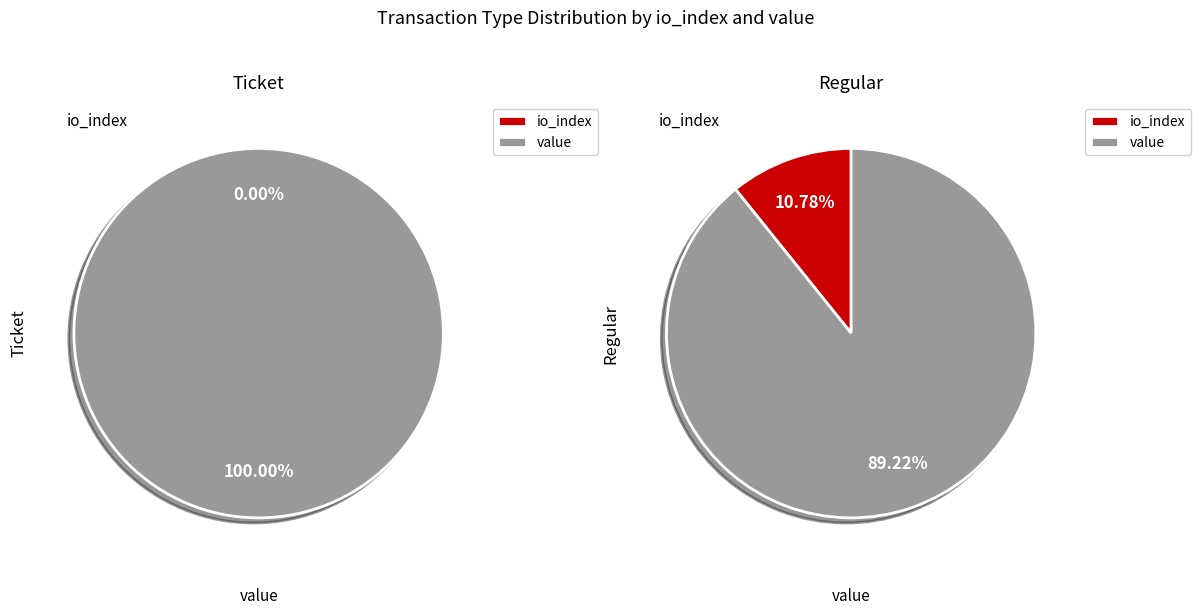

To the nearest percent, what is the combined percentage of io_index and value?

100%